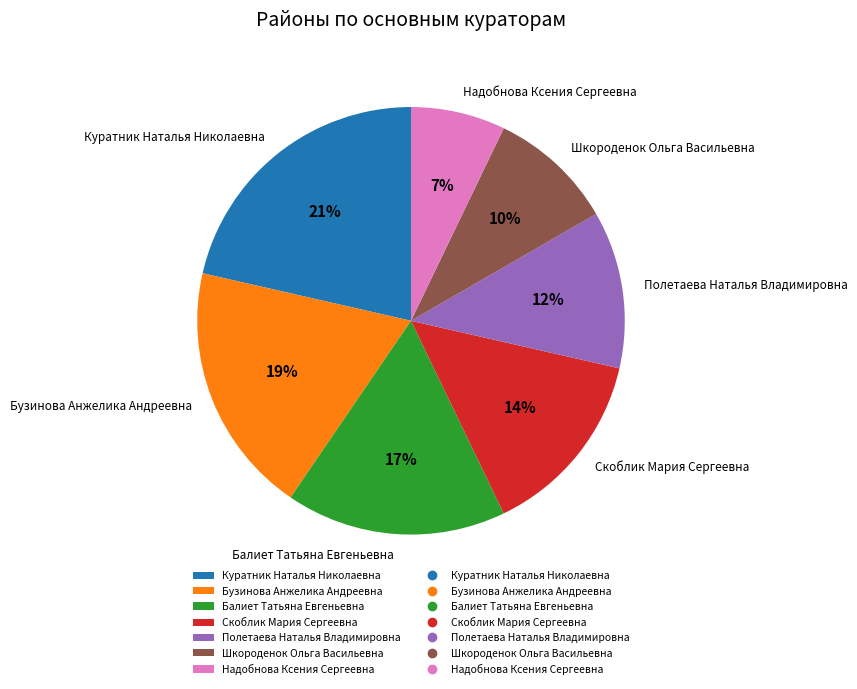

To the nearest percent, what is the difference between the Надобнова Ксения Сергеевна and Полетаева Наталья Владимировна slice percentages?

5%